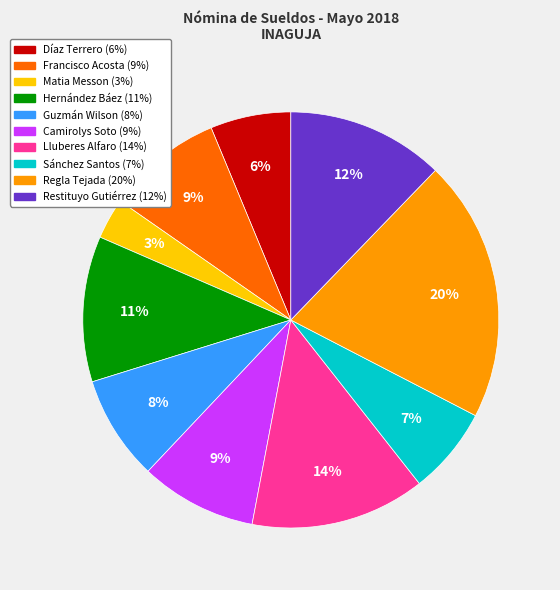

Is there a majority slice in this chart?

No